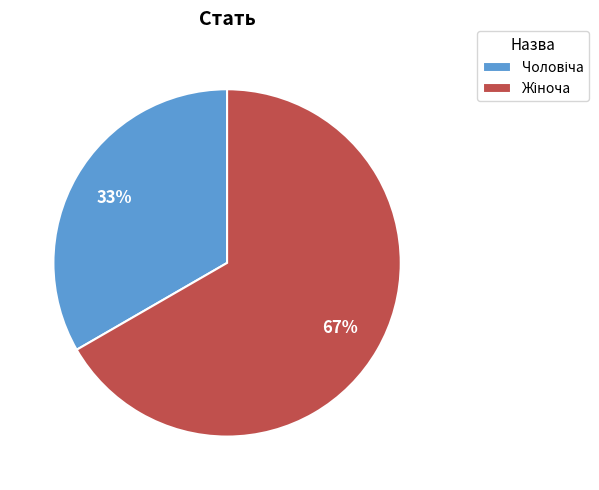

Is there a majority slice in this chart?

Yes